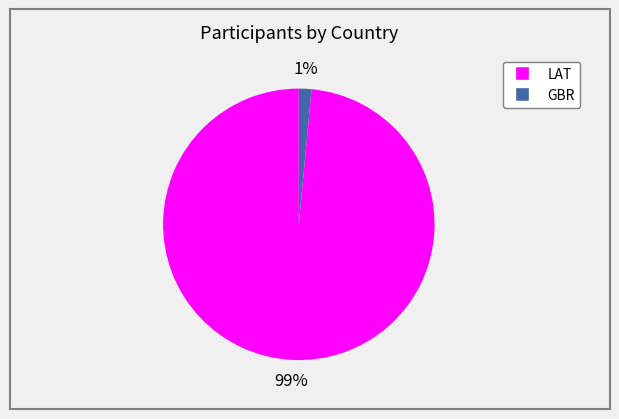

How many segments does this pie chart have?

2